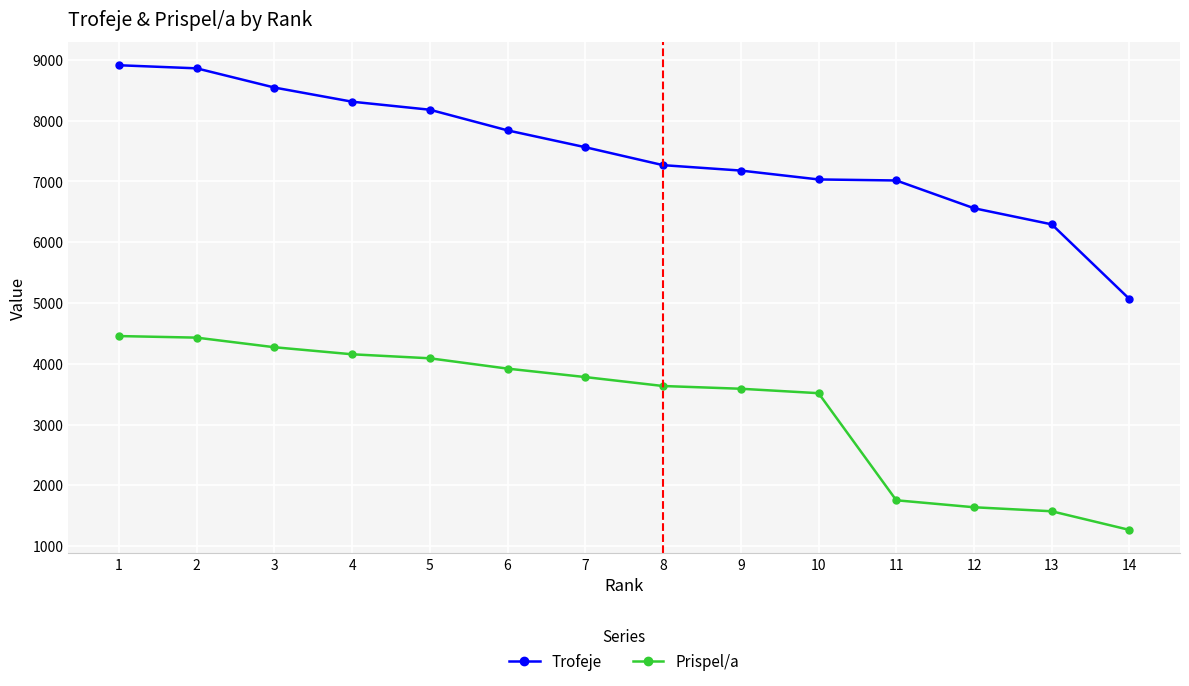

What are all the series names shown in the legend?

Trofeje, Prispel/a